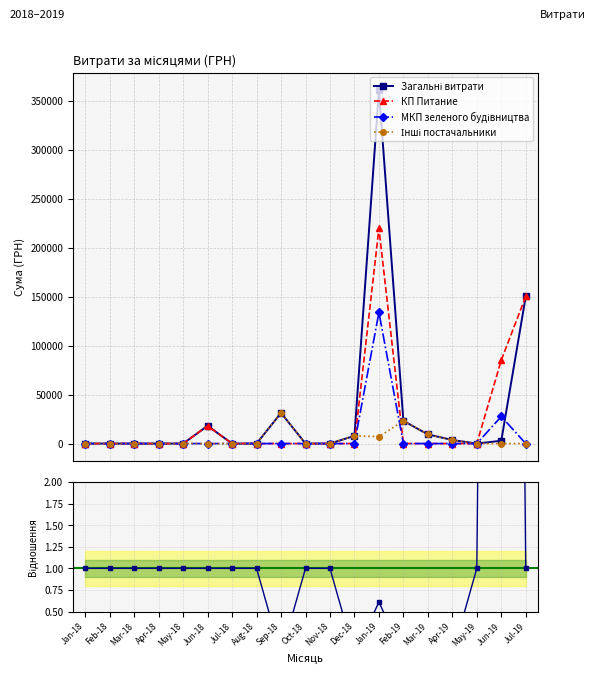

Which has a higher value, Feb-19 or Mar-18?

Feb-19